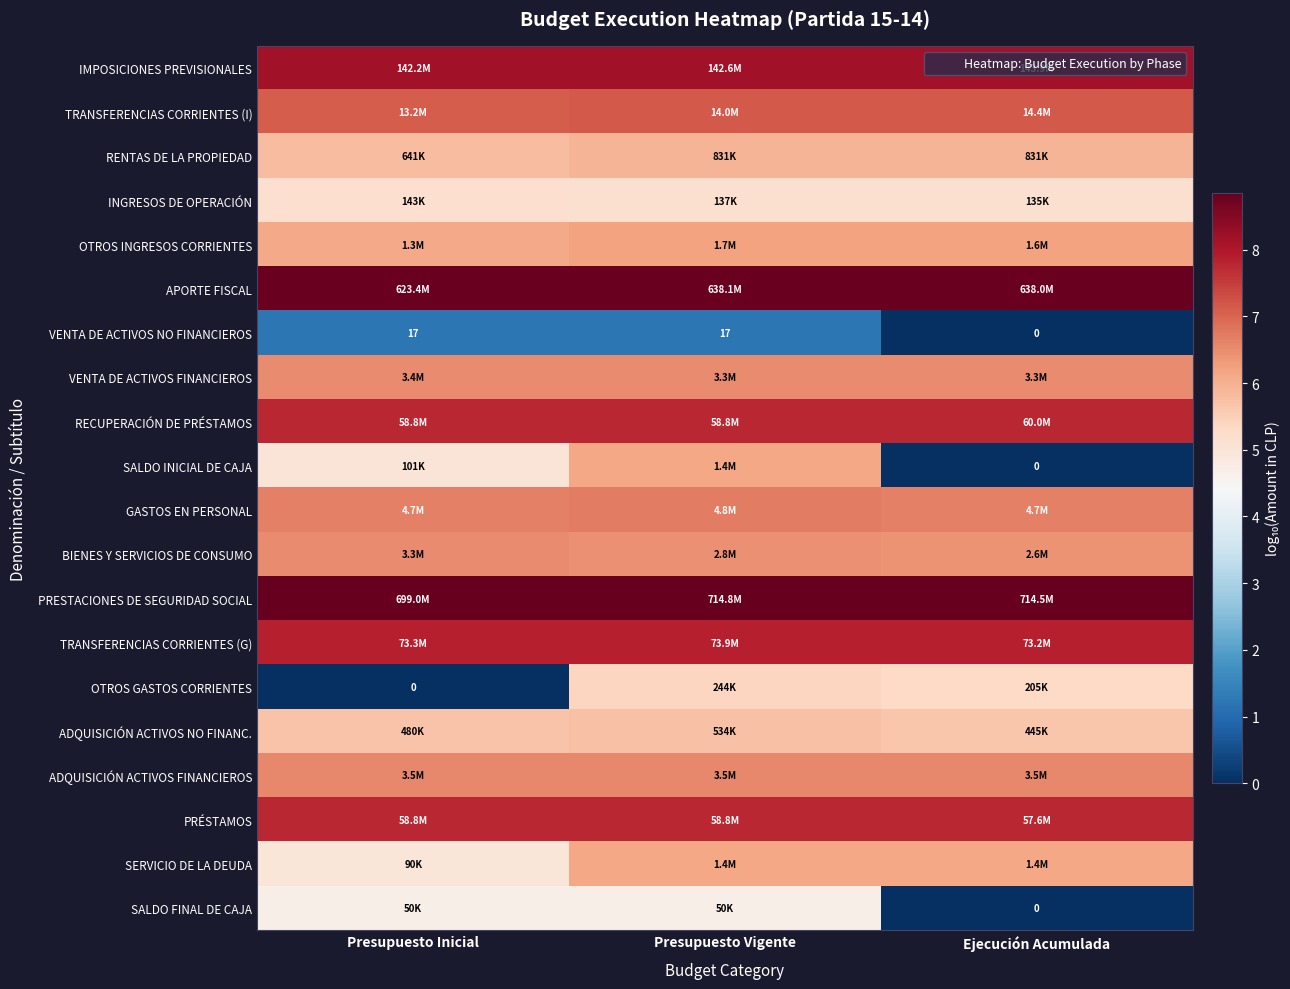

The value of IMPOSICIONES PREVISIONALES at Presupuesto Vigente is 8.2. True or false?

True